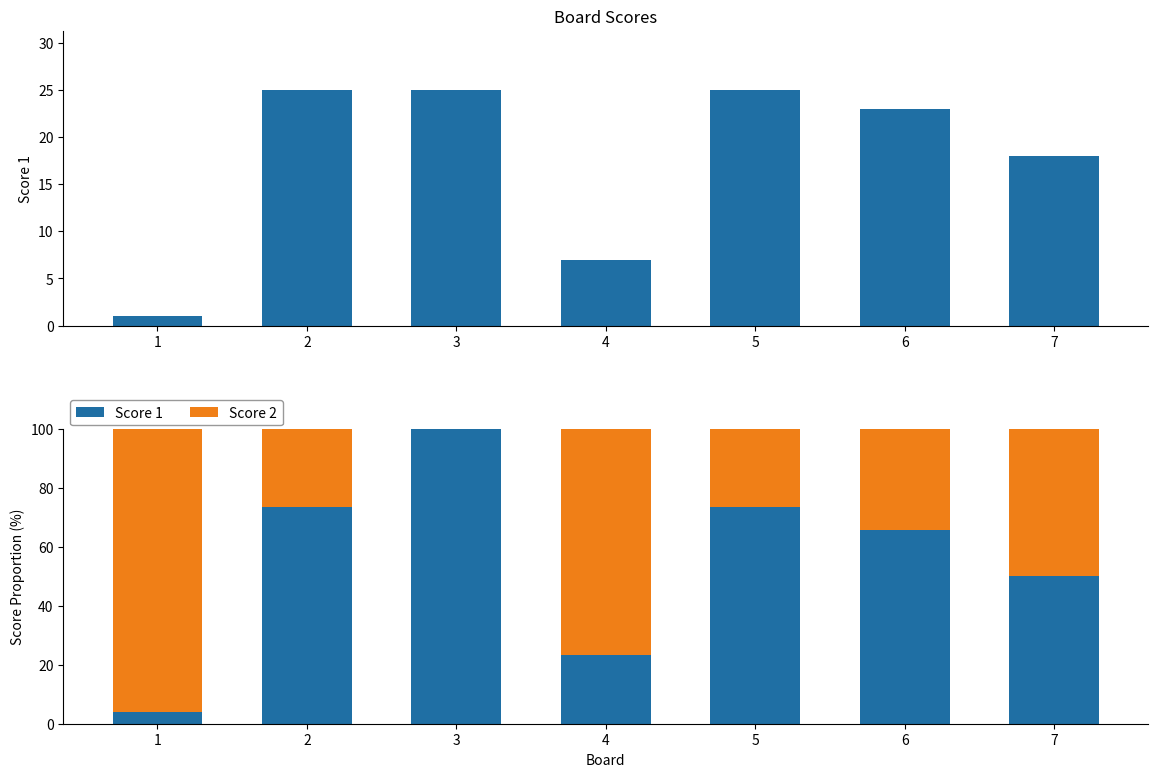

What is the minimum value for Score 1?

3.8